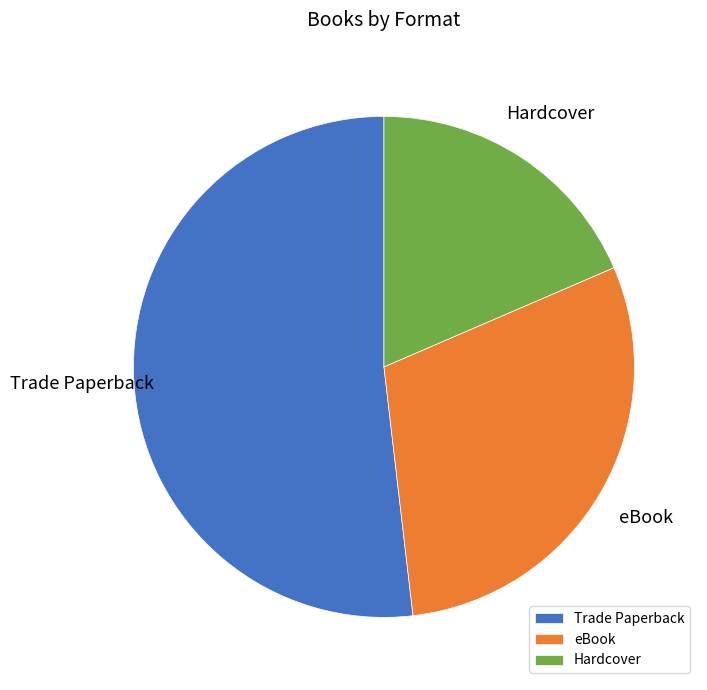

Combined, do eBook and Trade Paperback account for over 50%?

Yes